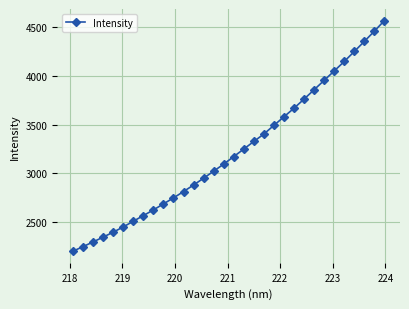

What is the maximum value shown in the chart?

4569.9